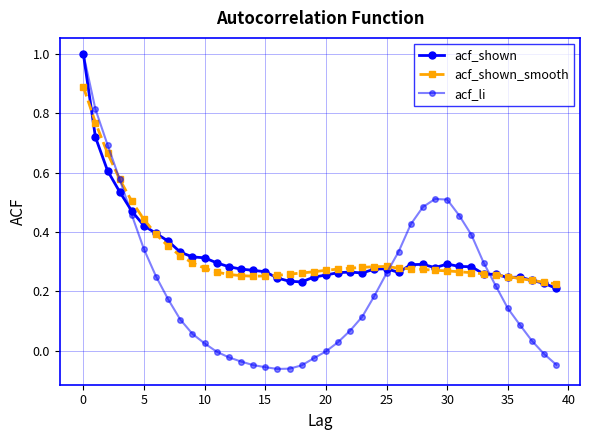

How many categories are shown in the chart?

40